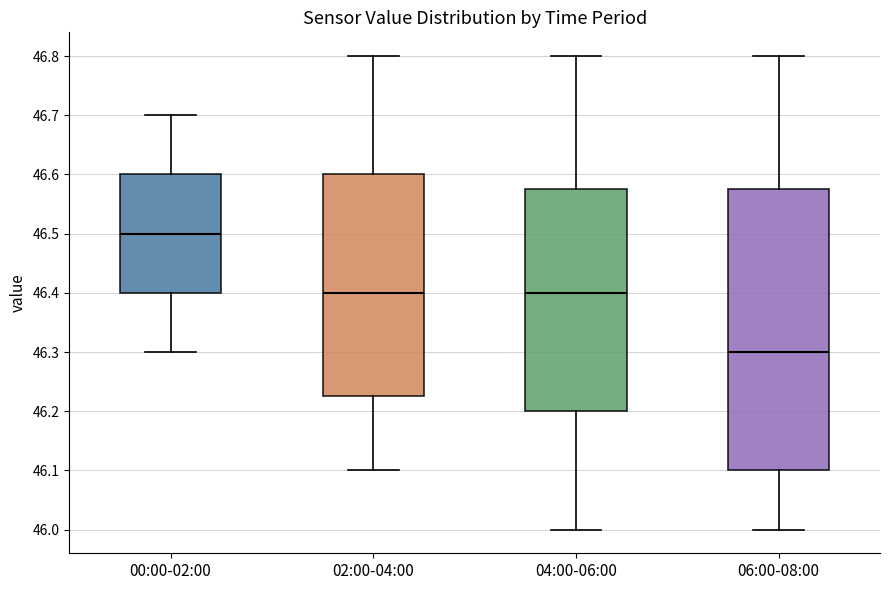

Which box has the lowest median line?

06:00-08:00